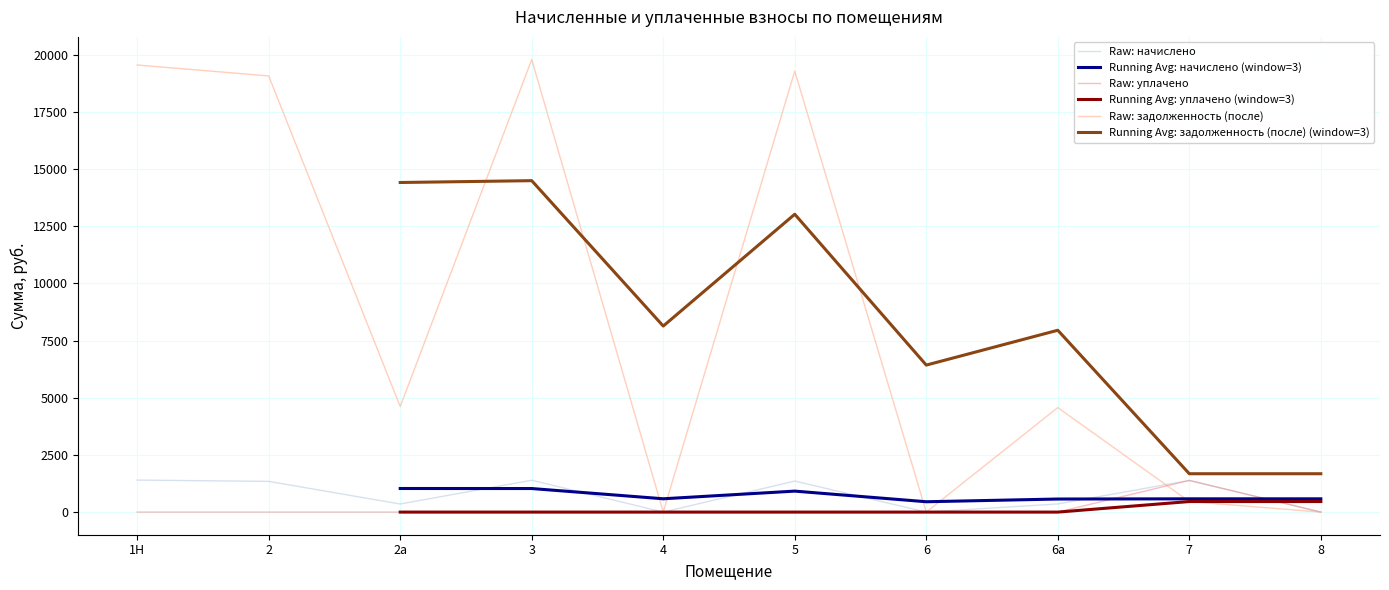

Which series has the largest range (max minus min)?

задолженность (после)